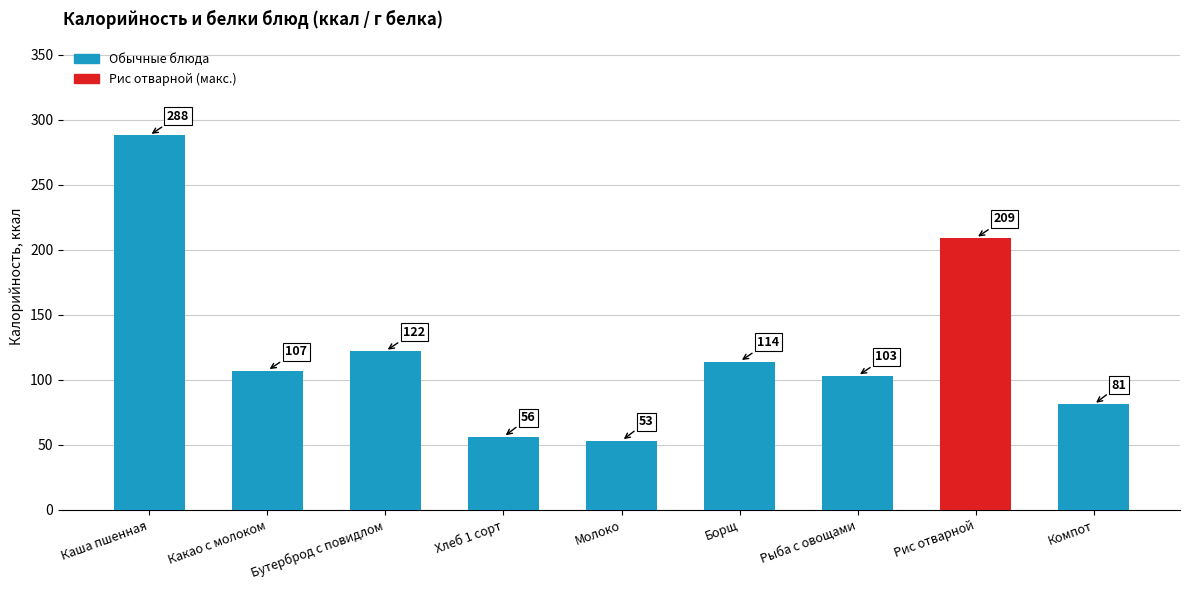

What is the difference between the maximum and minimum values?

235